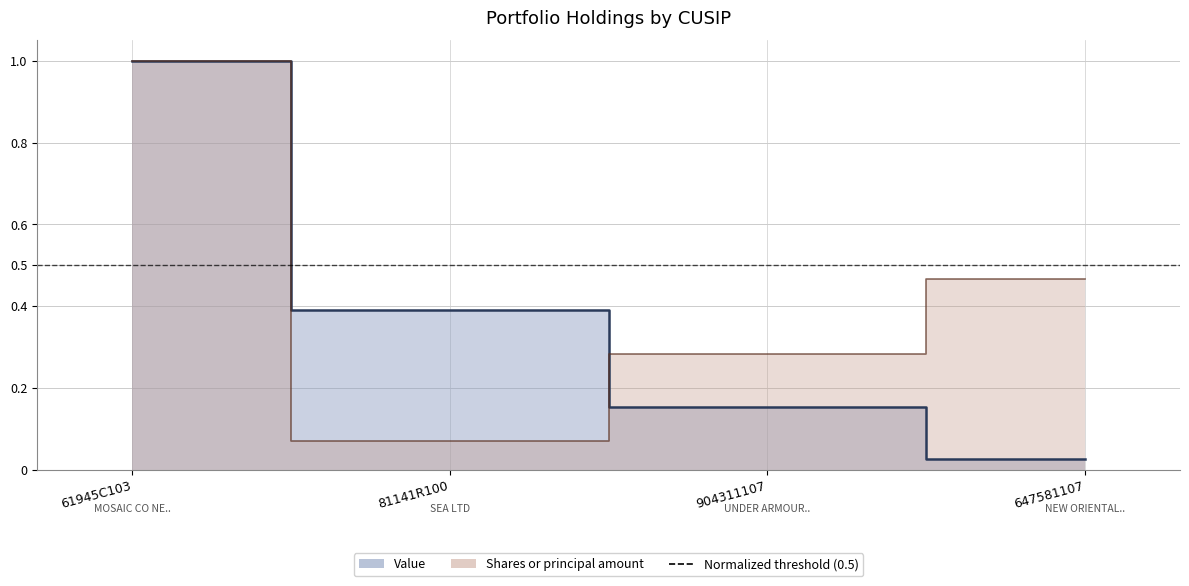

At how many categories does at least one series exceed 0?

4